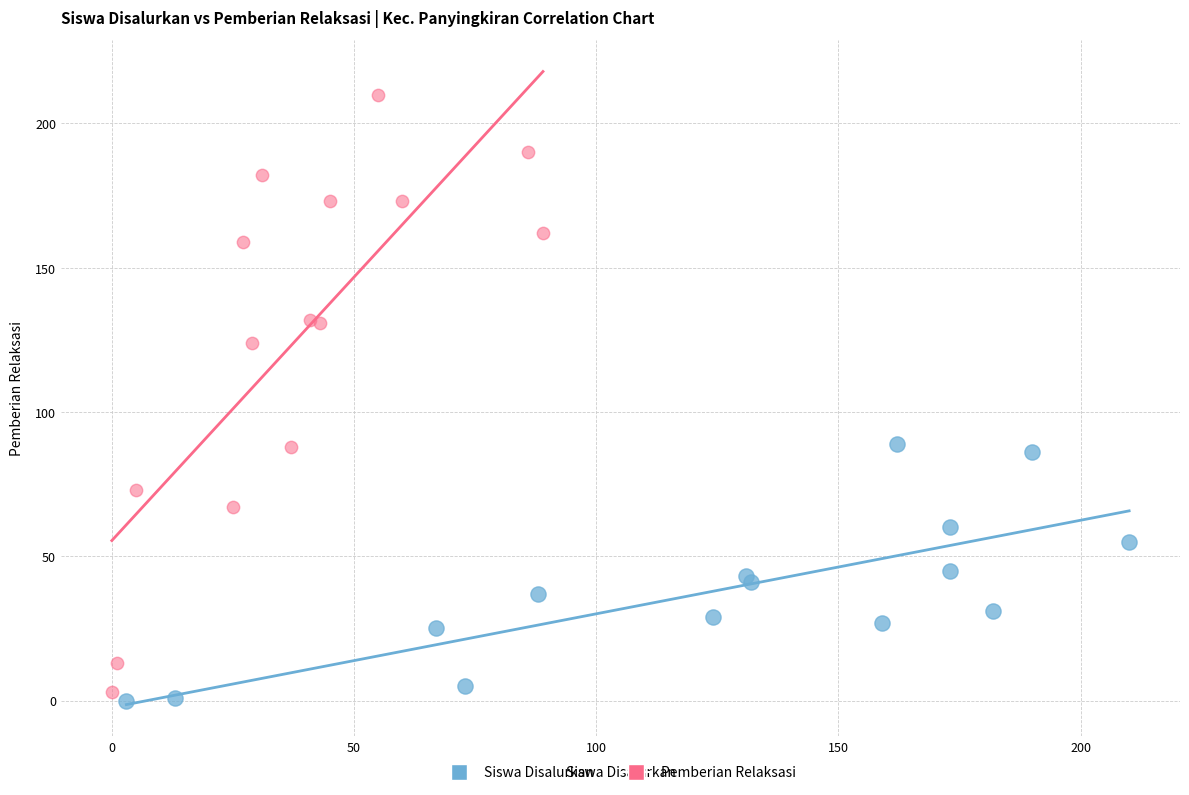

Which series reaches the maximum Y coordinate?

Pemberian Relaksasi